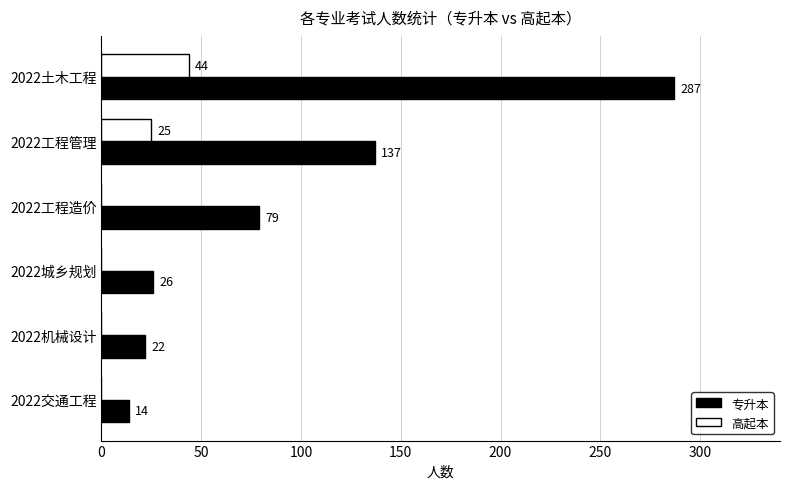

Between 2022土木工程 and 2022工程管理, which series saw the biggest shift?

专升本